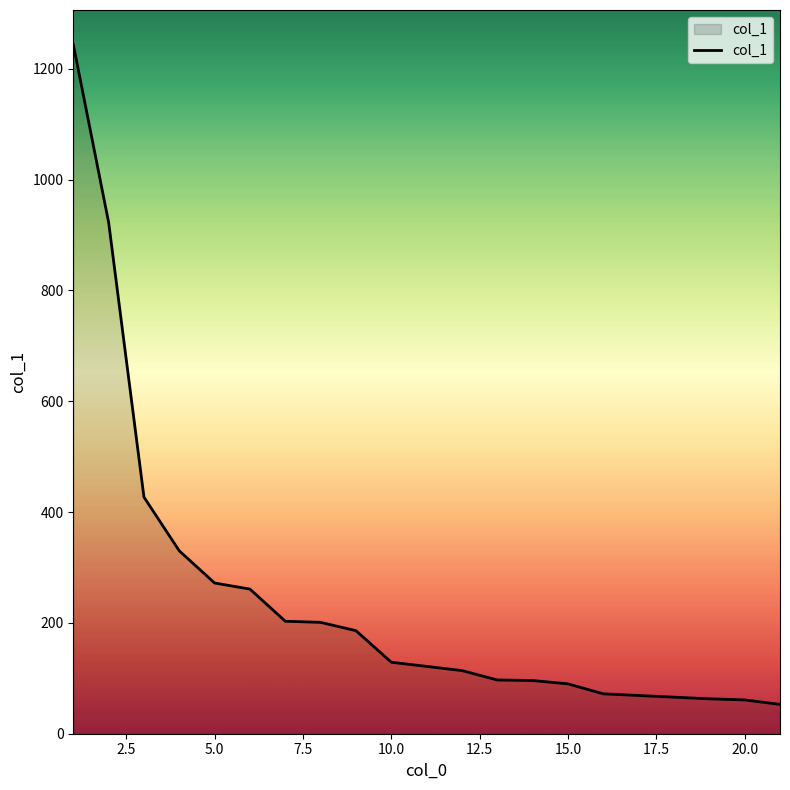

What is the maximum value shown in the chart?

1244